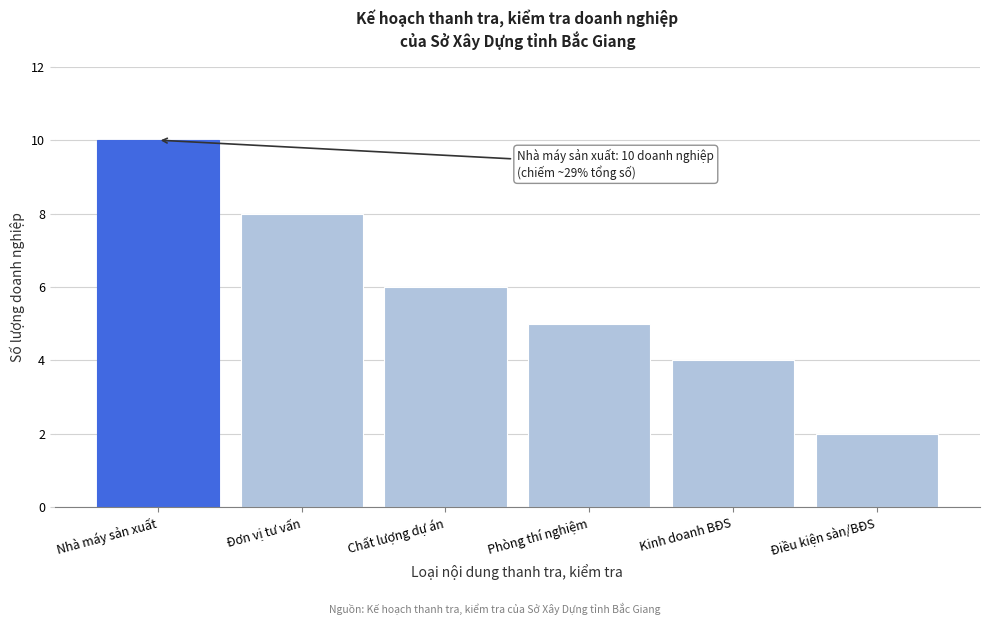

Reading left to right, list all the values displayed in this chart.

Nhà máy sản xuất=10	Đơn vị tư vấn=8	Chất lượng dự án=6	Phòng thí nghiệm=5	Kinh doanh BĐS=4	Điều kiện sàn/BĐS=2